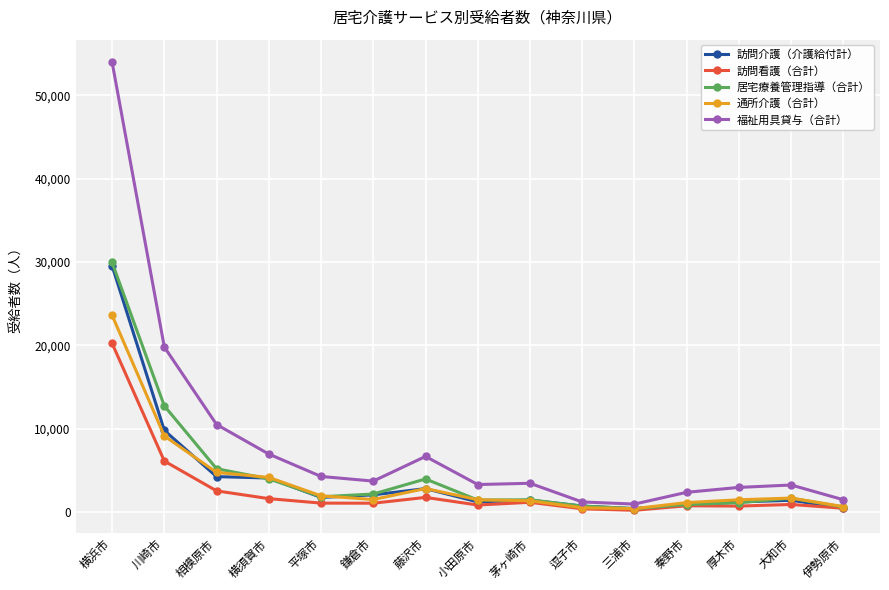

How many lines are shown in the chart?

5